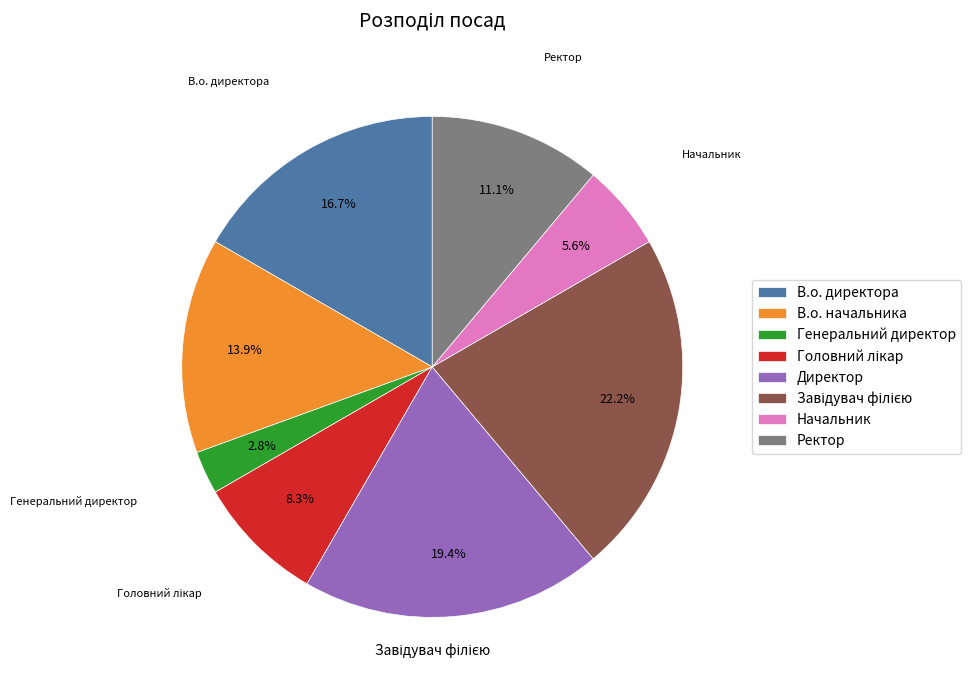

How much of the chart is everything except Генеральний директор?

97.2%